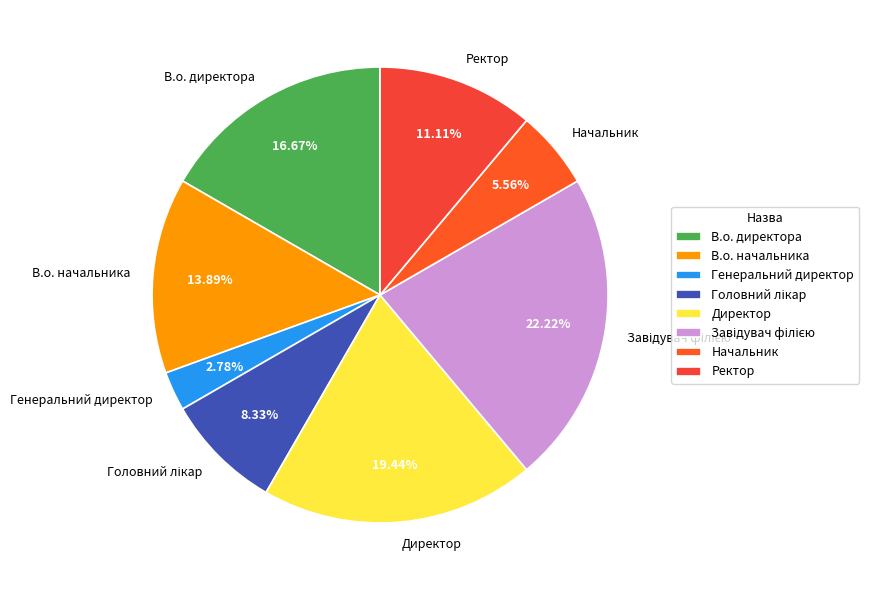

What percentage is NOT represented by В.о. директора?

83.3%